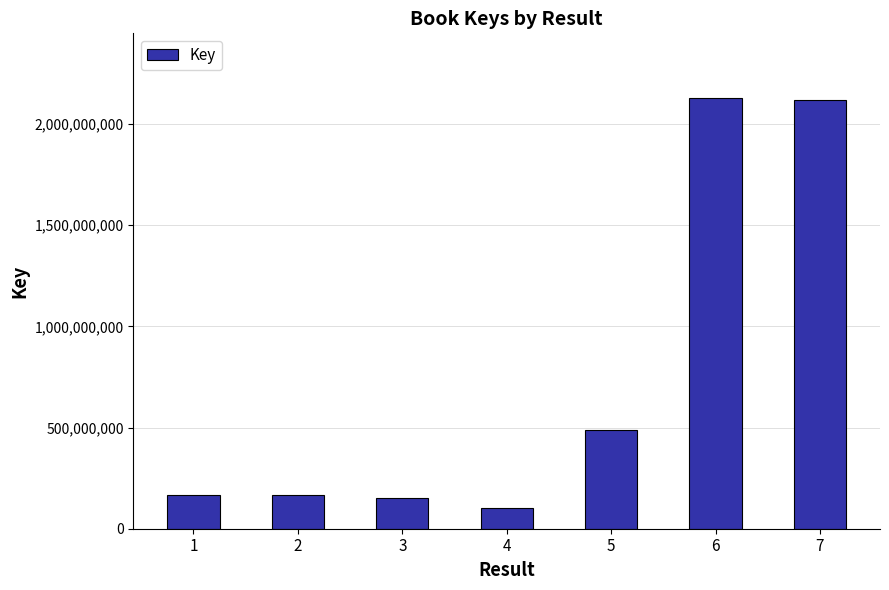

What is the difference between the values at 6 and 2?

1962798064